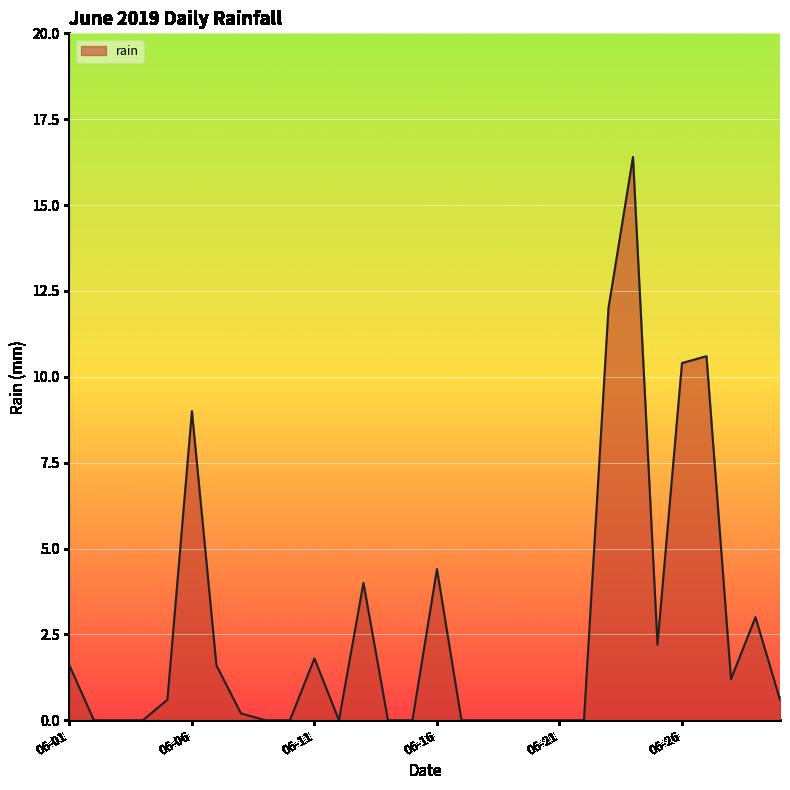

How many lines are shown in the chart?

1